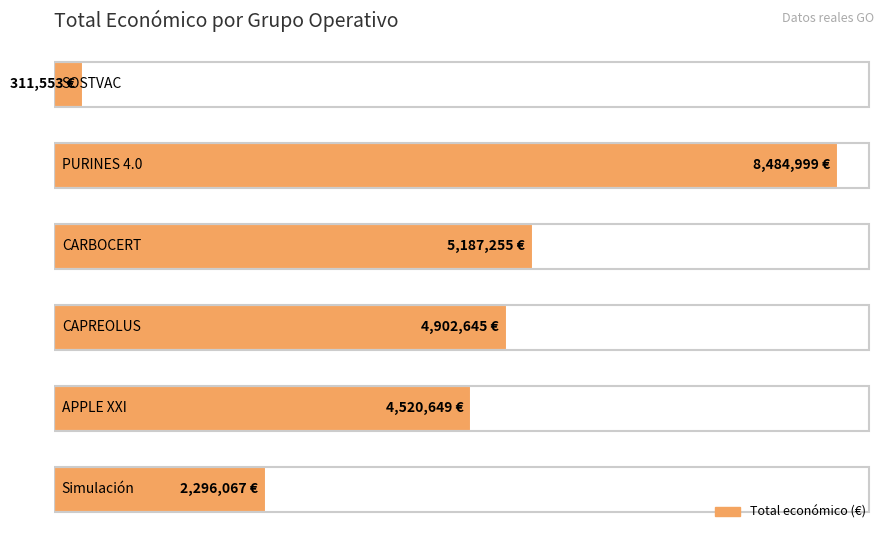

What is the sum of all values?

25703168